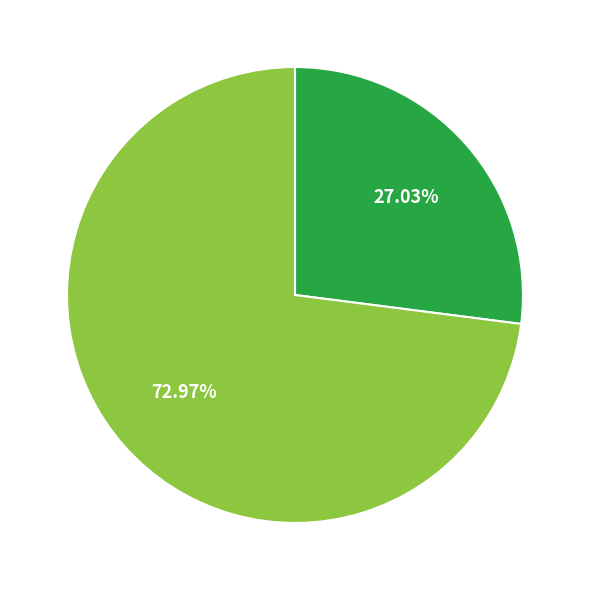

Does any single category account for the majority?

Yes